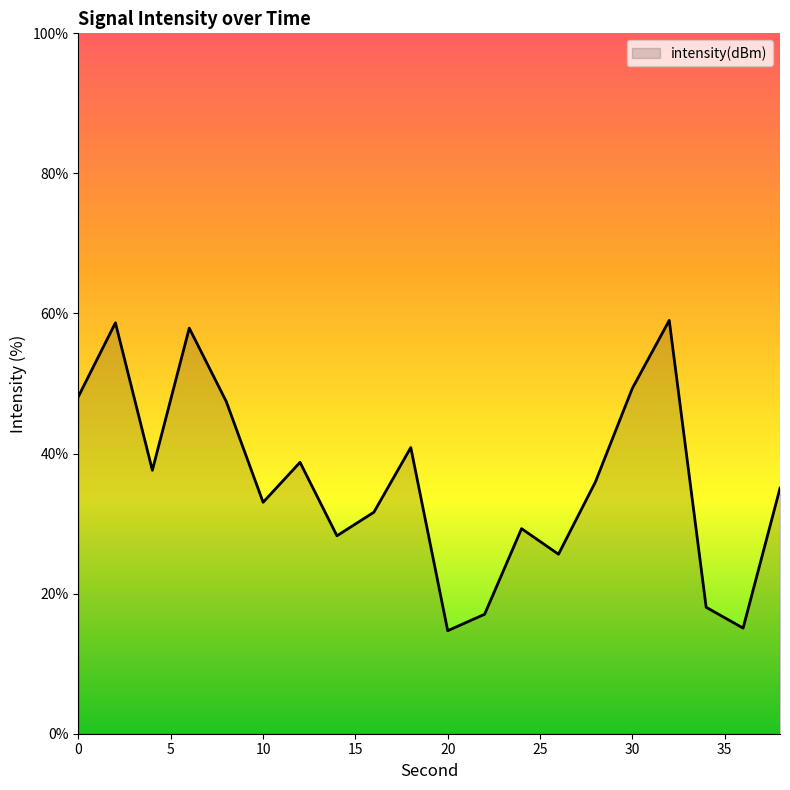

True or false: there are more than 1 points higher than both neighbors.

True